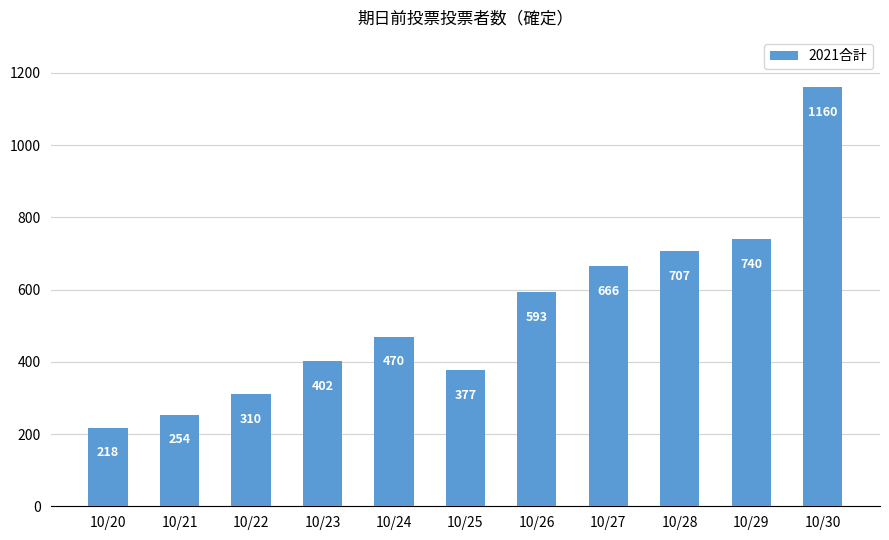

What is the value of the 1st bar from the left?

218